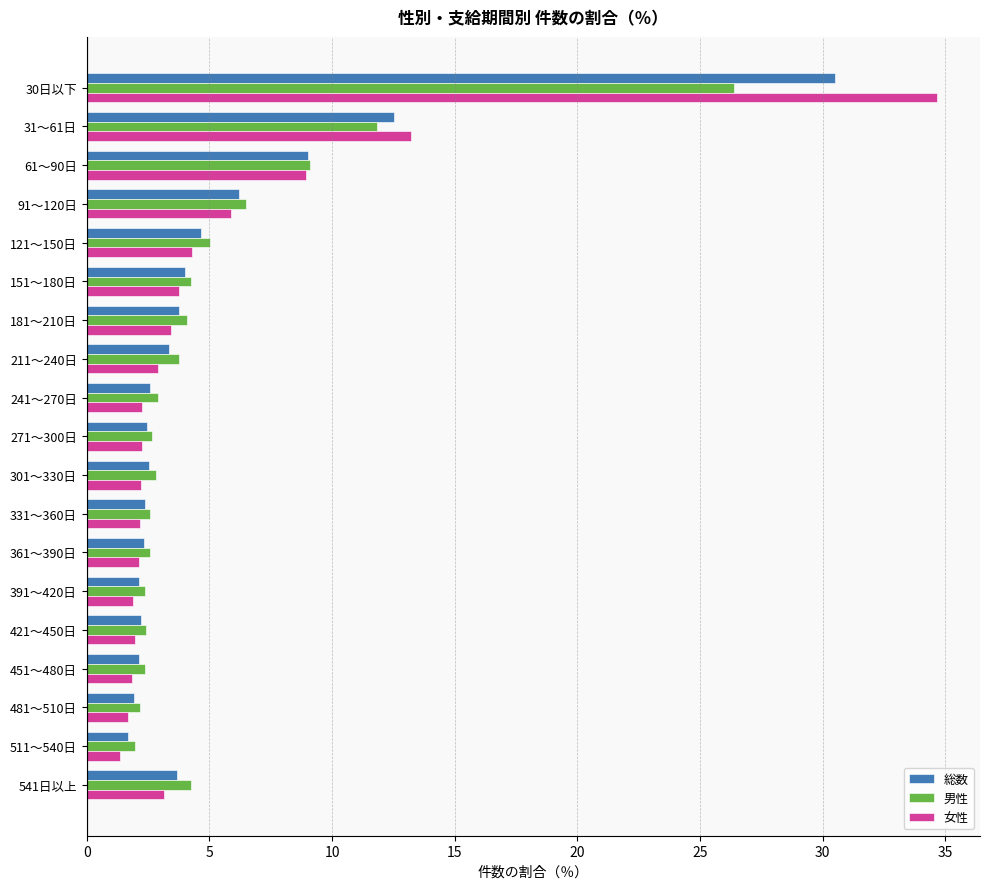

Which series changed the most between 31～61日 and 541日以上?

女性